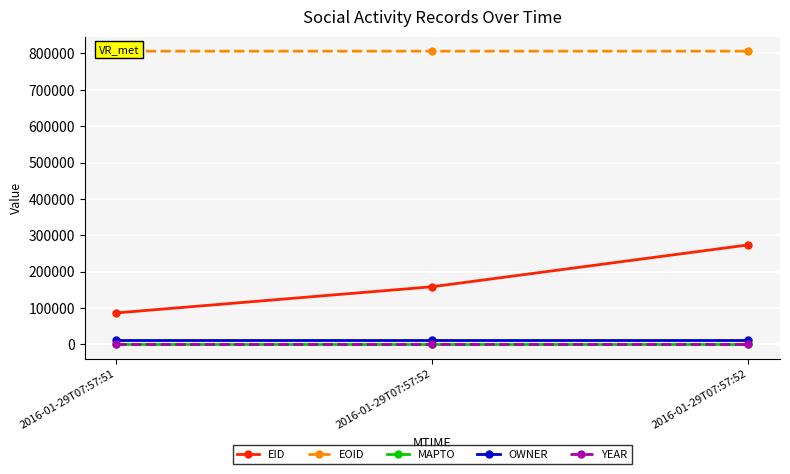

Rank the series at 2016-01-29T07:57:52 from lowest to highest value.

MAPTO, YEAR, OWNER, EID, EOID